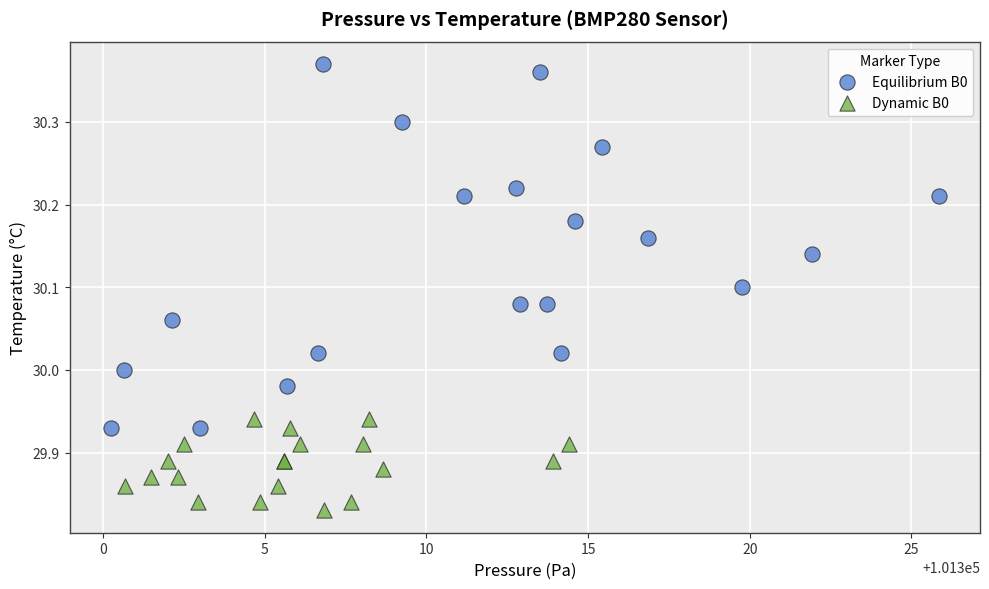

Which series contains the highest Y value?

Equilibrium B0